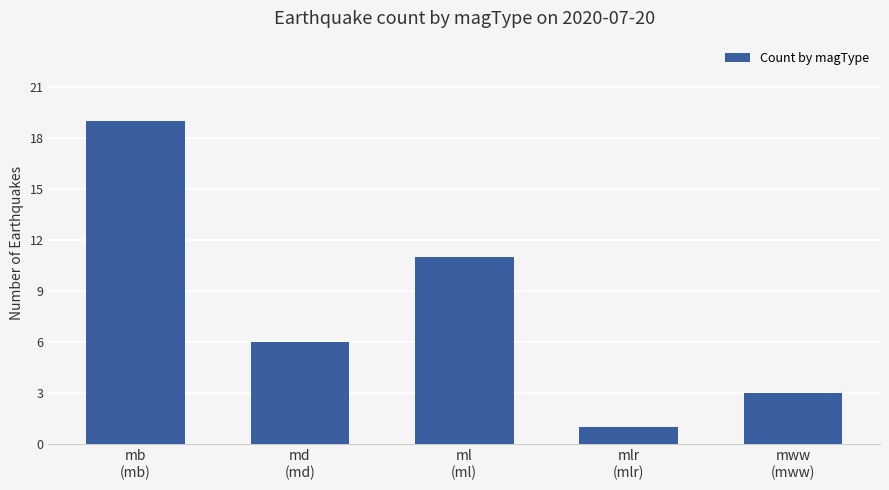

What is the label of the 2nd bar from the right?

mlr
(mlr)